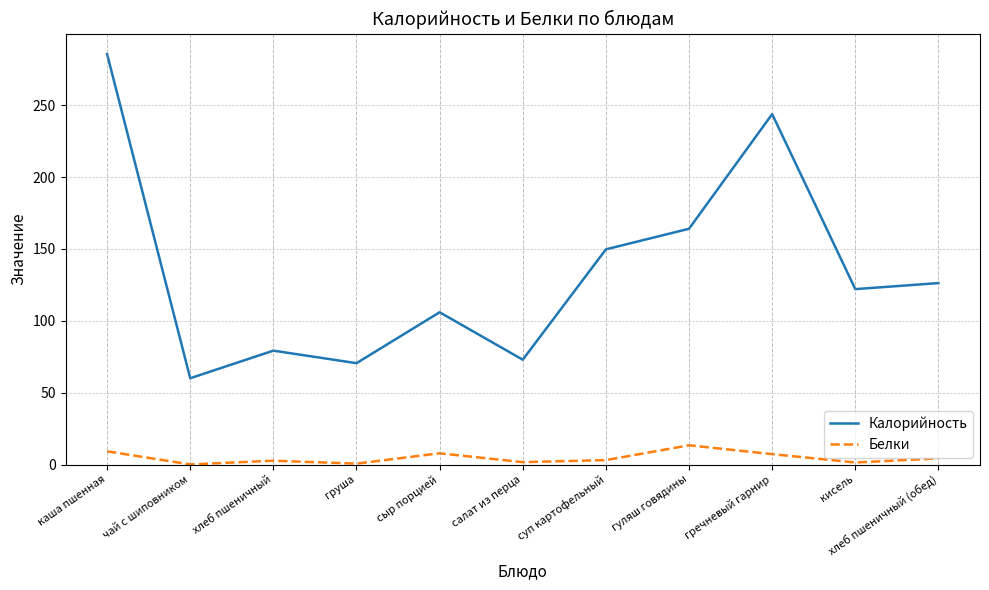

True or false: Калорийность and Белки intersect in this chart.

False